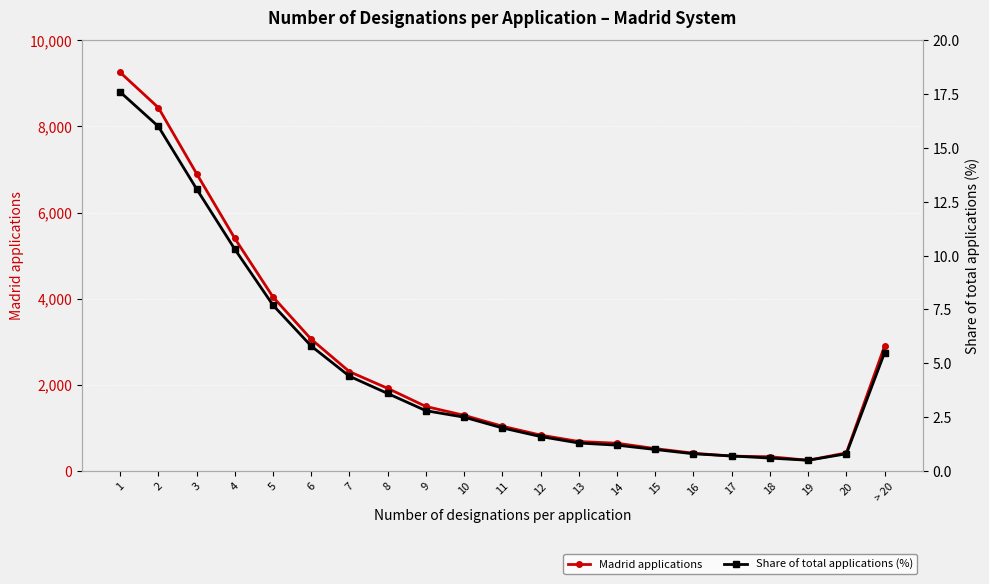

Reading right to left, list all the values displayed in this chart.

Madrid applications: 2903.0	421.0	249.0	332.0	345.0	413.0	520.0	645.0	685.0	834.0	1040.0	1293.0	1498.0	1919.0	2306.0	3059.0	4040.0	5401.0	6905.0	8437.0	9256.0
Share of total applications (%): 5.5	0.8	0.5	0.6	0.7	0.8	1.0	1.2	1.3	1.6	2.0	2.5	2.8	3.6	4.4	5.8	7.7	10.3	13.1	16.0	17.6